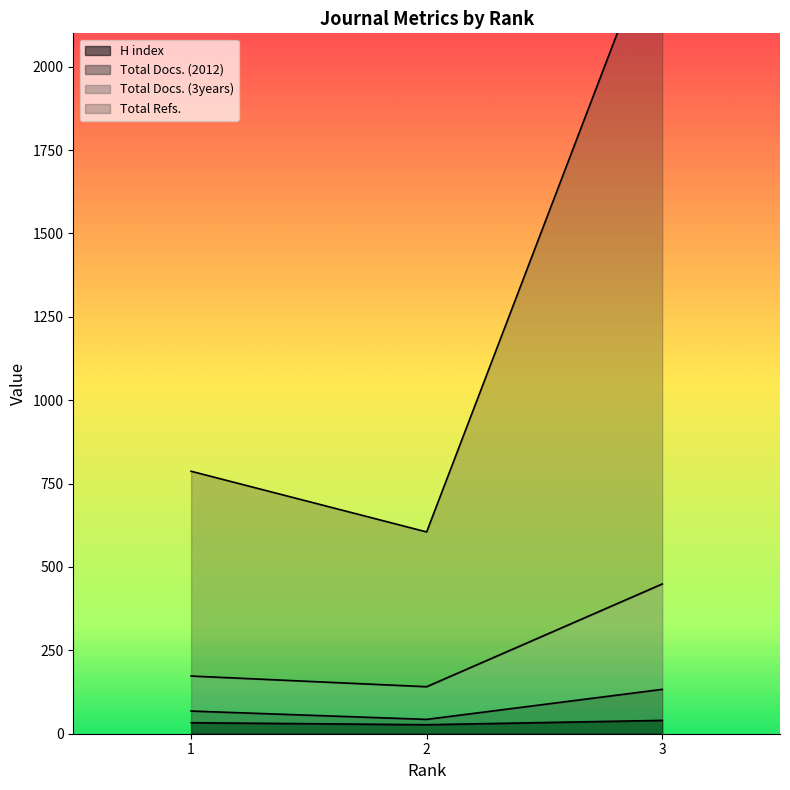

Reading left to right, transcribe all the data shown in this chart.

H index: 1=33	2=27	3=40
Total Docs. (2012): 1=68	2=43	3=133
Total Docs. (3years): 1=787	2=605	3=2453
Total Refs.: 1=173	2=141	3=449